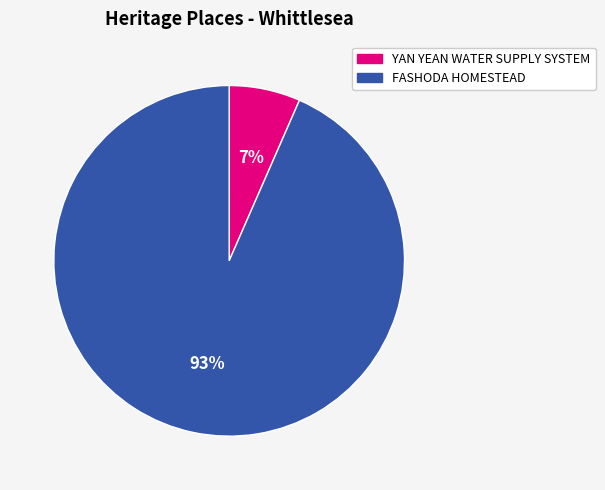

How many slices are in this pie chart?

2